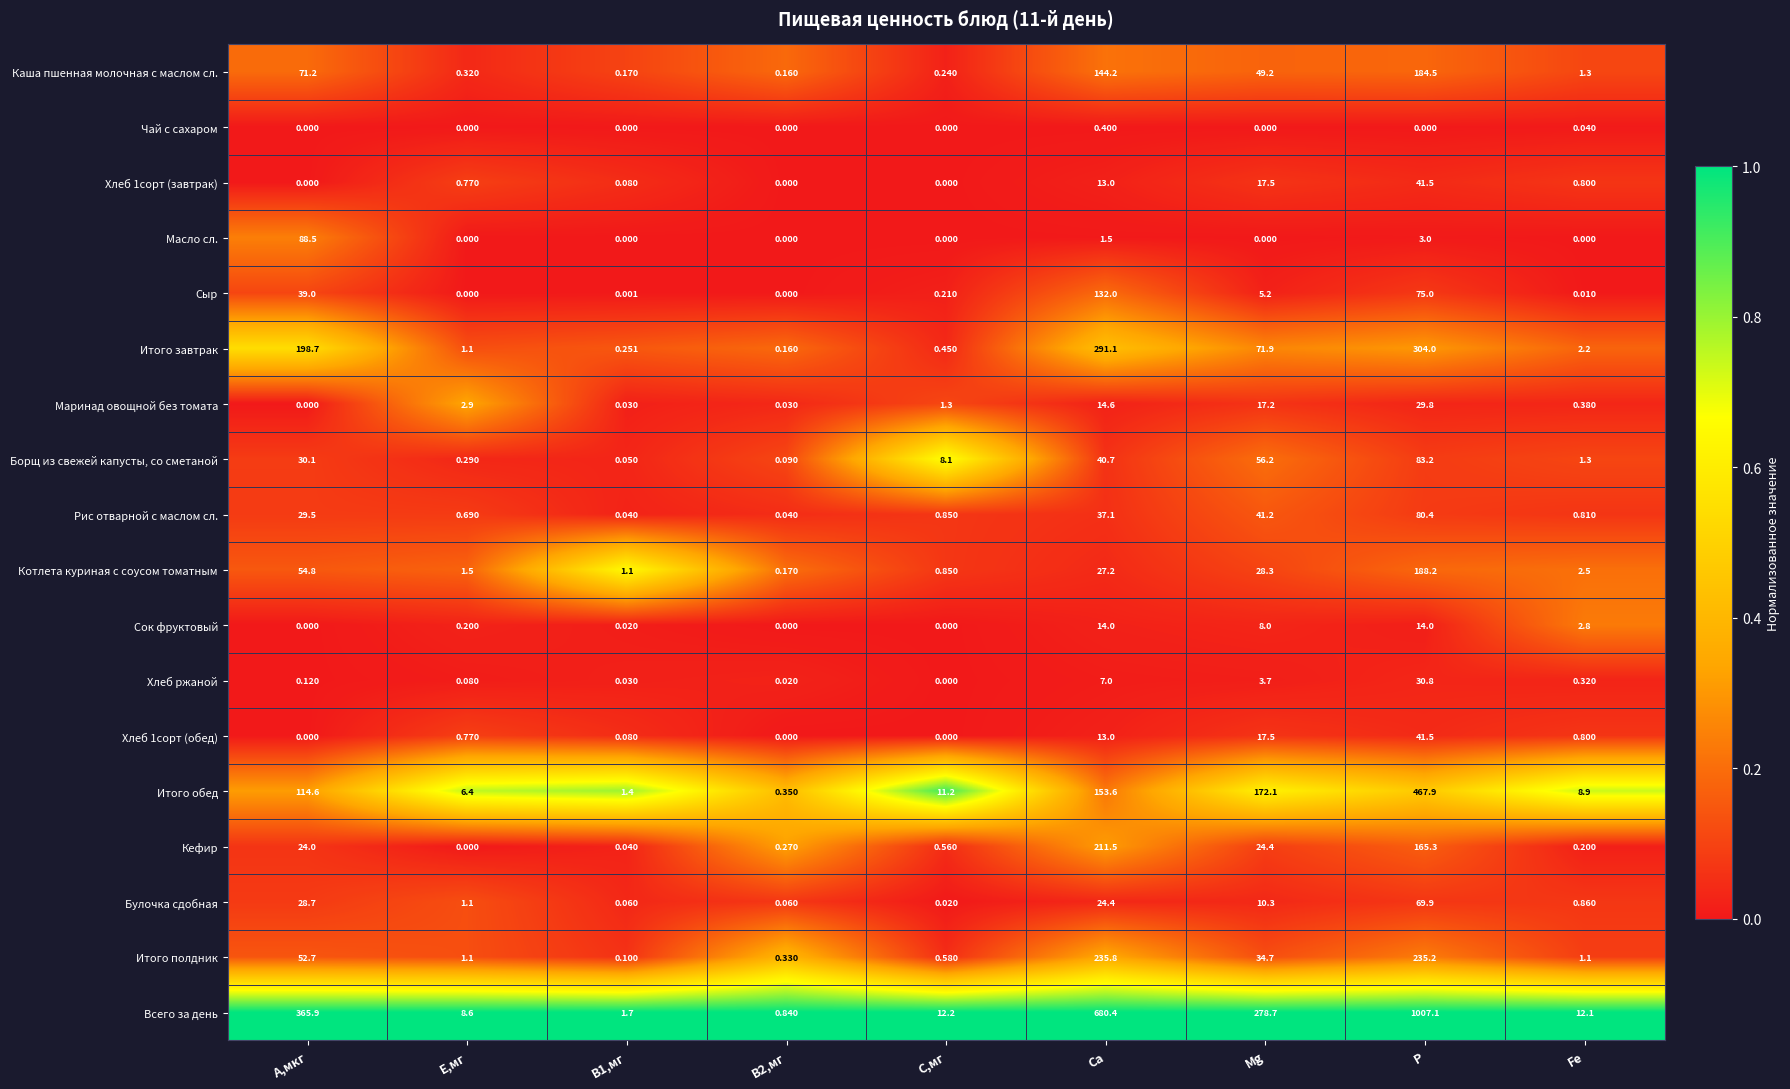

Where does the Котлета куриная с соусом томатным series first go above 2?

А,мкг